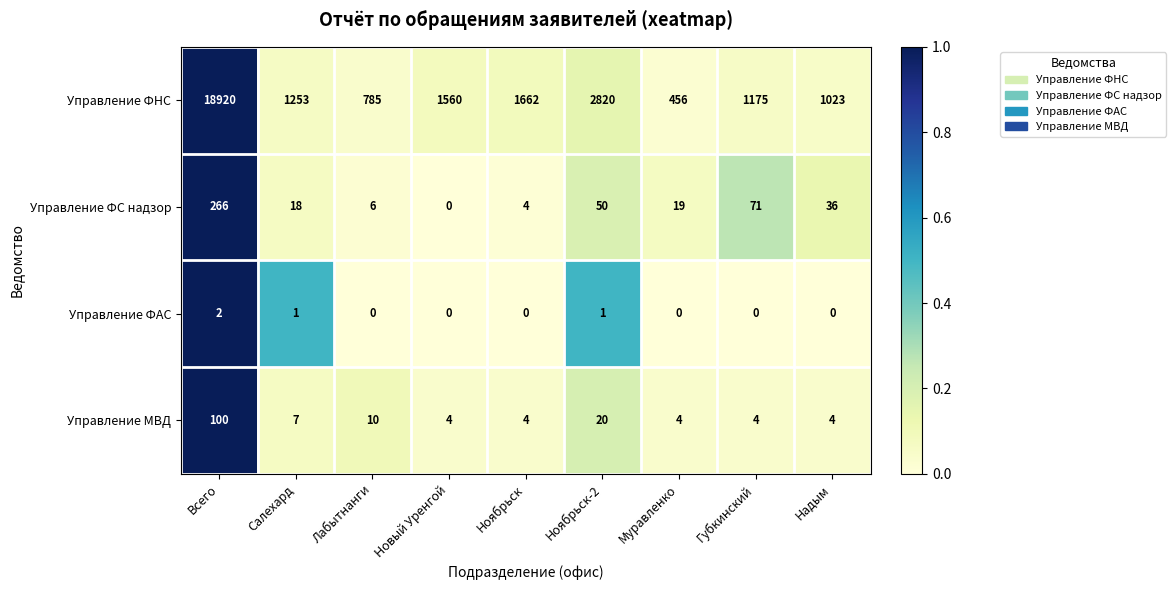

The Управление ФС надзор series shows 4 at Ноябрьск. True or false?

True